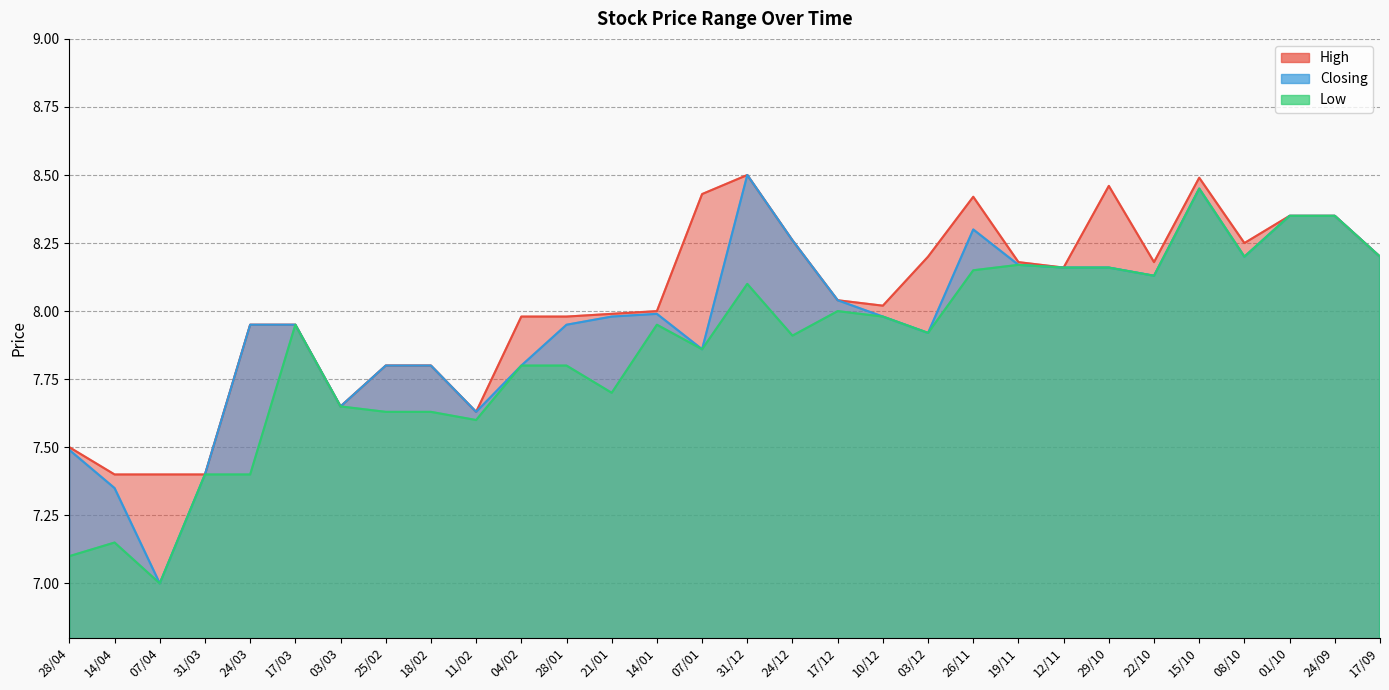

Rank the series at 17/12 from highest to lowest value.

High, Closing, Low